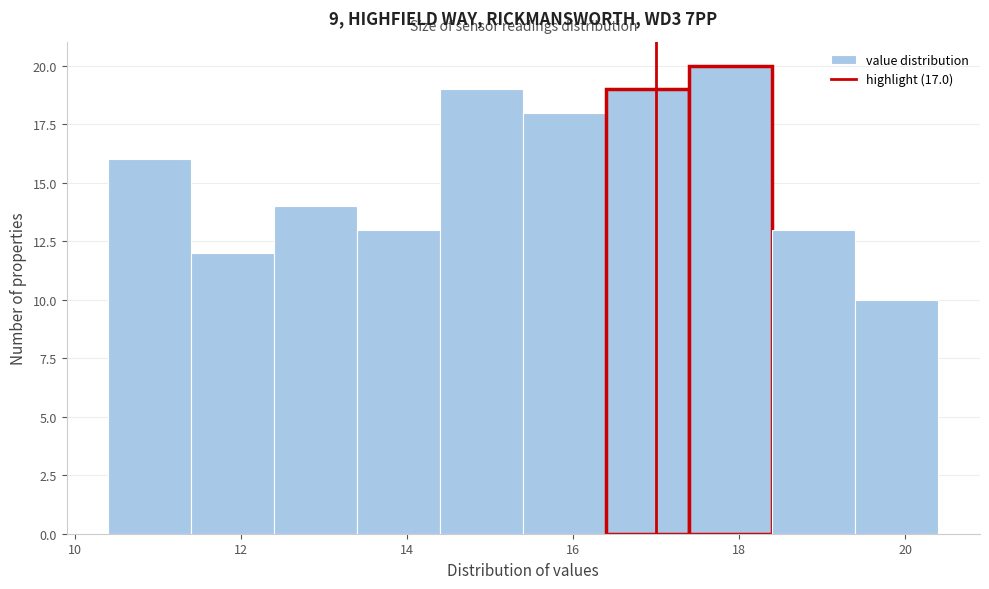

Reading left to right, transcribe this chart: for each bar, give the range it covers on the x-axis and its height. The values are not printed on the chart, so give them approximately, as read against the axis.

10.4 to 11.4: 16
11.4 to 12.4: 12
12.4 to 13.4: 14
13.4 to 14.4: 13
14.4 to 15.4: 19
15.4 to 16.4: 18
16.4 to 17.4: 19
17.4 to 18.4: 20
18.4 to 19.4: 13
19.4 to 20.4: 10